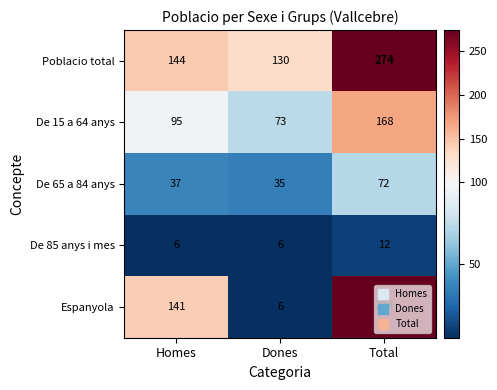

What is the approximate value of Poblacio total at Homes?

144